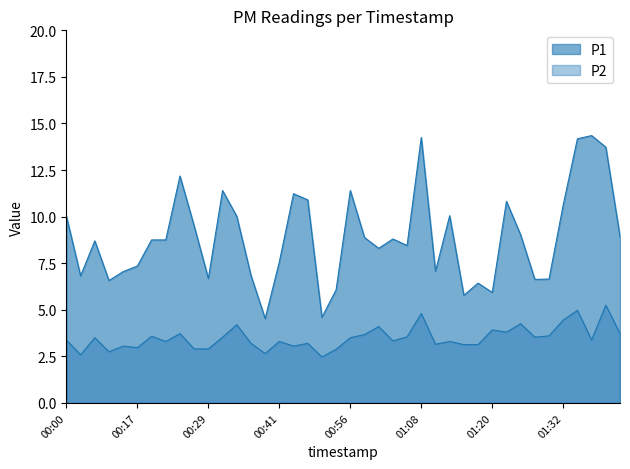

Does the chart have visible grid lines?

No